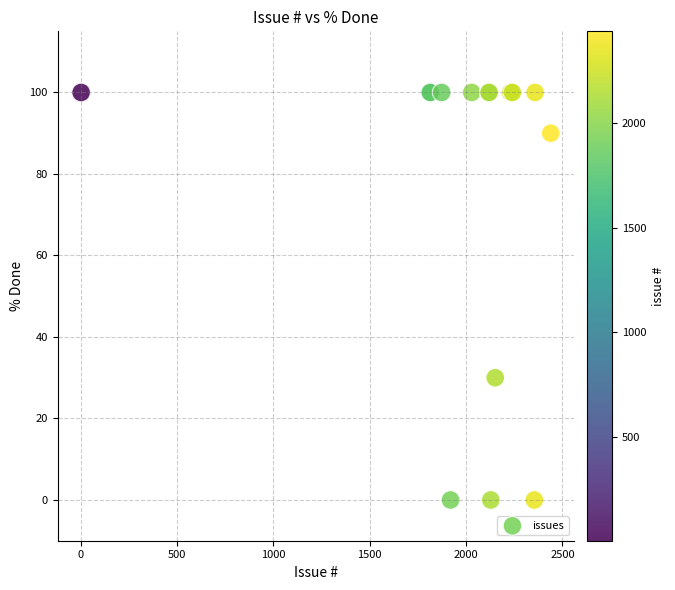

What Y value in the scatter plot is closest to 50?

30